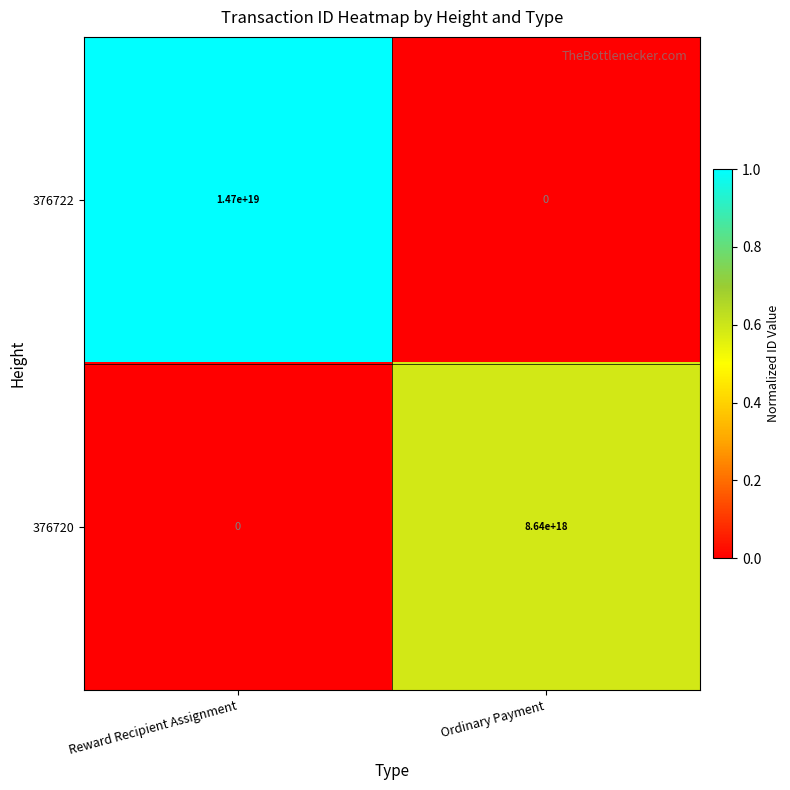

Between Reward Recipient Assignment and Ordinary Payment, which series saw the biggest shift?

376722